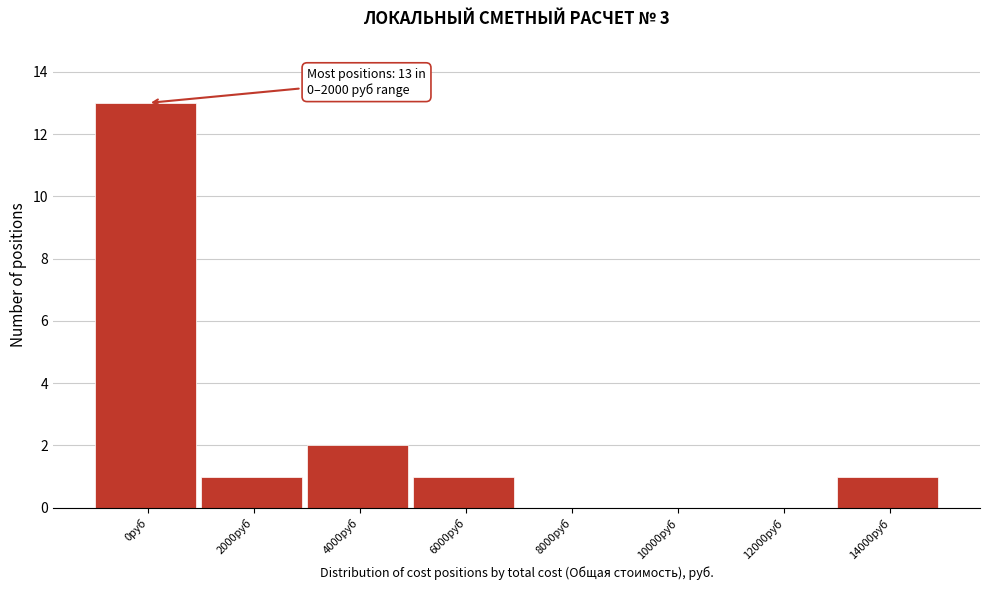

Reading left to right, transcribe all the data shown in this chart.

0руб=13	2000руб=1	4000руб=2	6000руб=1	8000руб=0	10000руб=0	12000руб=0	14000руб=1